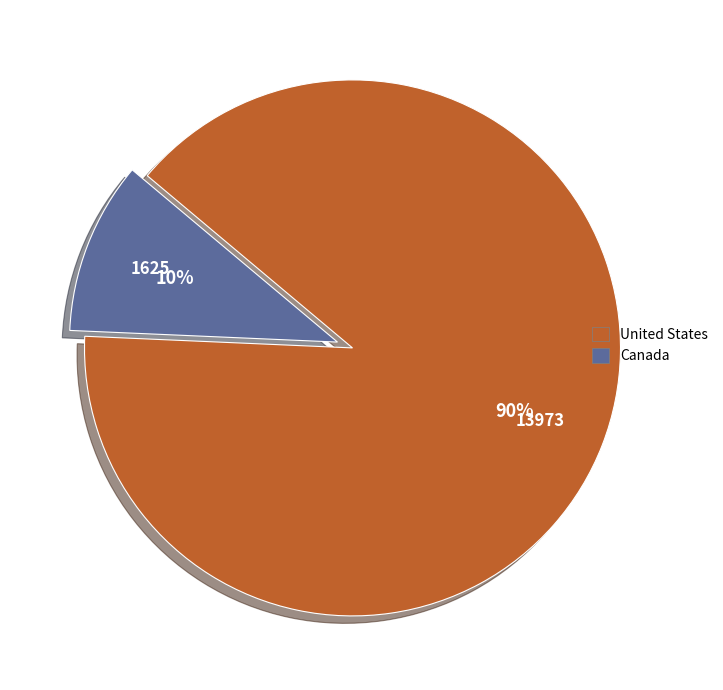

Does Canada account for over 50% of the chart?

No